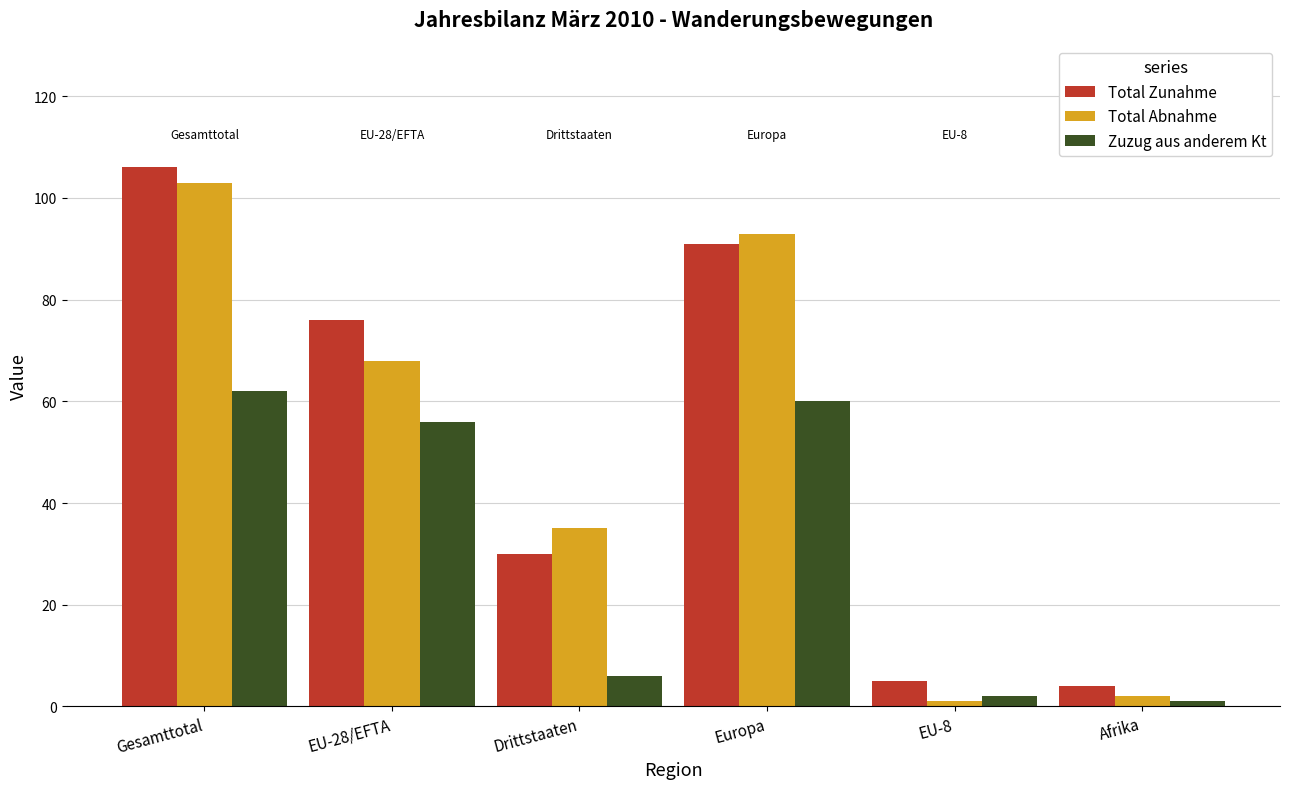

At Gesamttotal, list the series in order from largest to smallest.

Total Zunahme, Total Abnahme, Zuzug aus anderem Kt